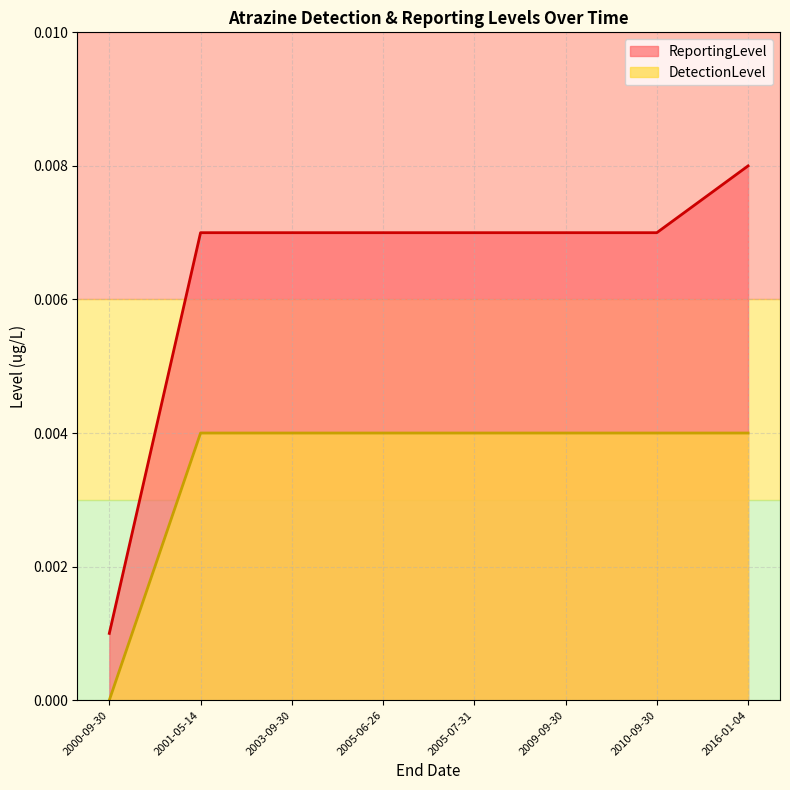

What are all the series names shown in the legend?

ReportingLevel, DetectionLevel